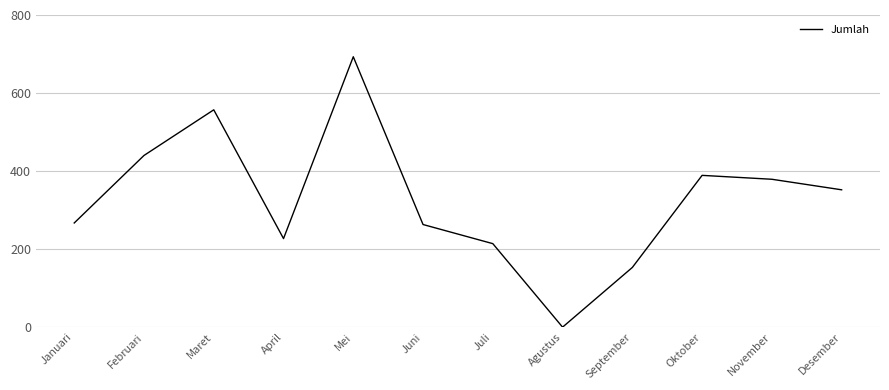

Is it true that the value at Oktober is 621?

False